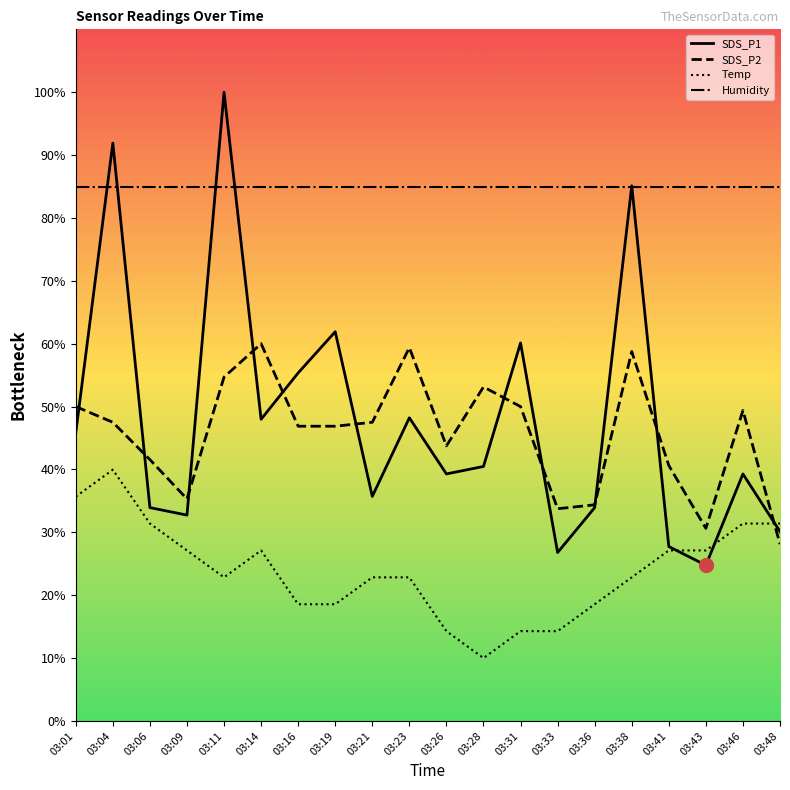

What are all the series names shown in the legend?

SDS_P1, SDS_P2, Temp, Humidity